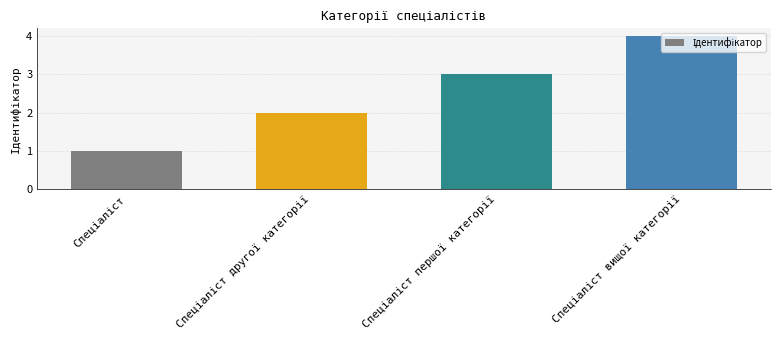

What is the greatest value displayed?

4